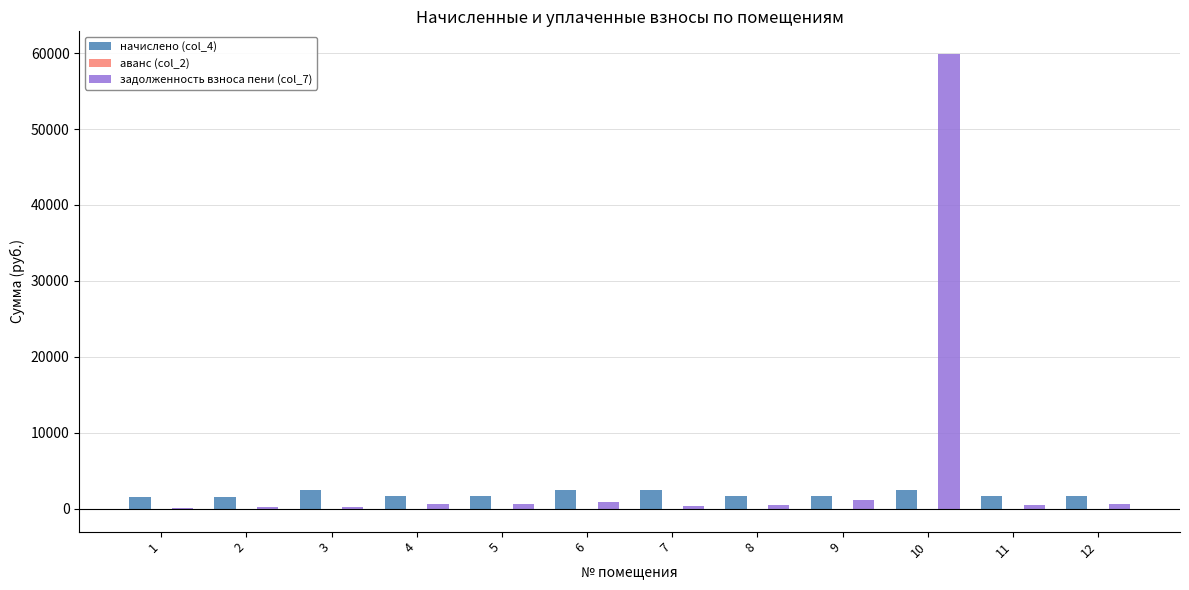

At which category is the sum across all series the highest?

10